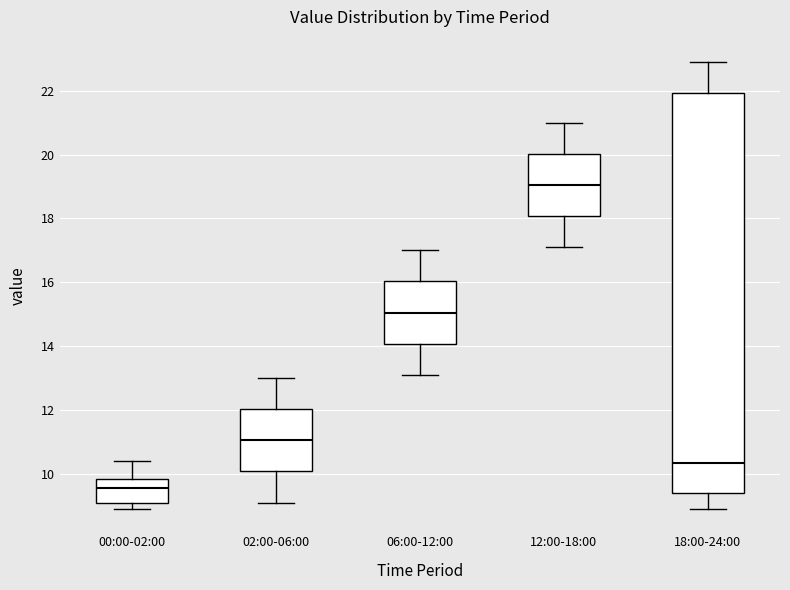

Reading left to right, read every box against the y-axis: the position of its median line, the range the box covers, and the ends of its whiskers. The values are not printed on the chart, so give them approximately, as read against the axis.

00:00-02:00: median 9.6, box 9.2 to 9.8, whiskers 9.0 to 10.4
02:00-06:00: median 11.0, box 10.0 to 12.0, whiskers 9.2 to 13.0
06:00-12:00: median 15.0, box 14.0 to 16.0, whiskers 13.2 to 17.0
12:00-18:00: median 19.0, box 18.0 to 20.0, whiskers 17.2 to 21.0
18:00-24:00: median 10.4, box 9.4 to 22.0, whiskers 9.0 to 23.0